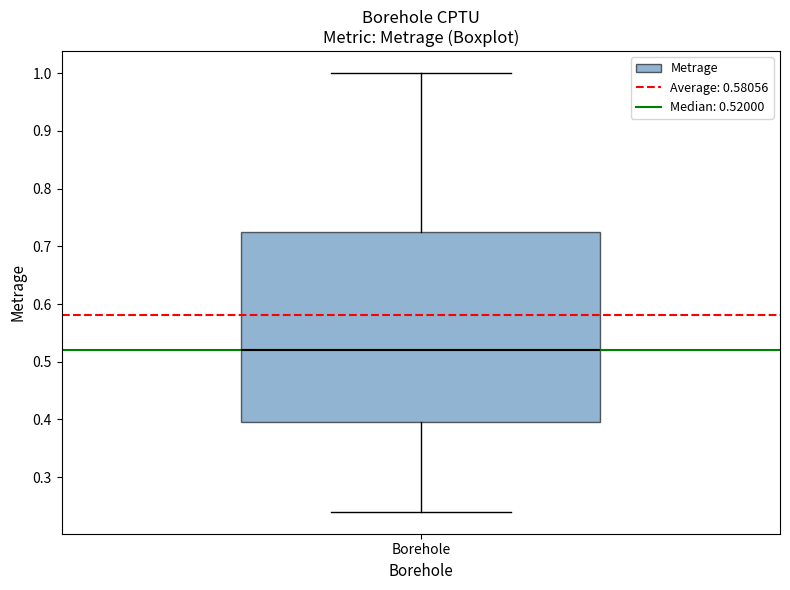

Read this box plot against the y-axis: the position of the median line, the range covered by the box, and the ends of both whiskers. The values are not printed on the chart, so give them approximately, as read against the axis.

median 0.52, box 0.40 to 0.73, whiskers 0.24 to 1.00